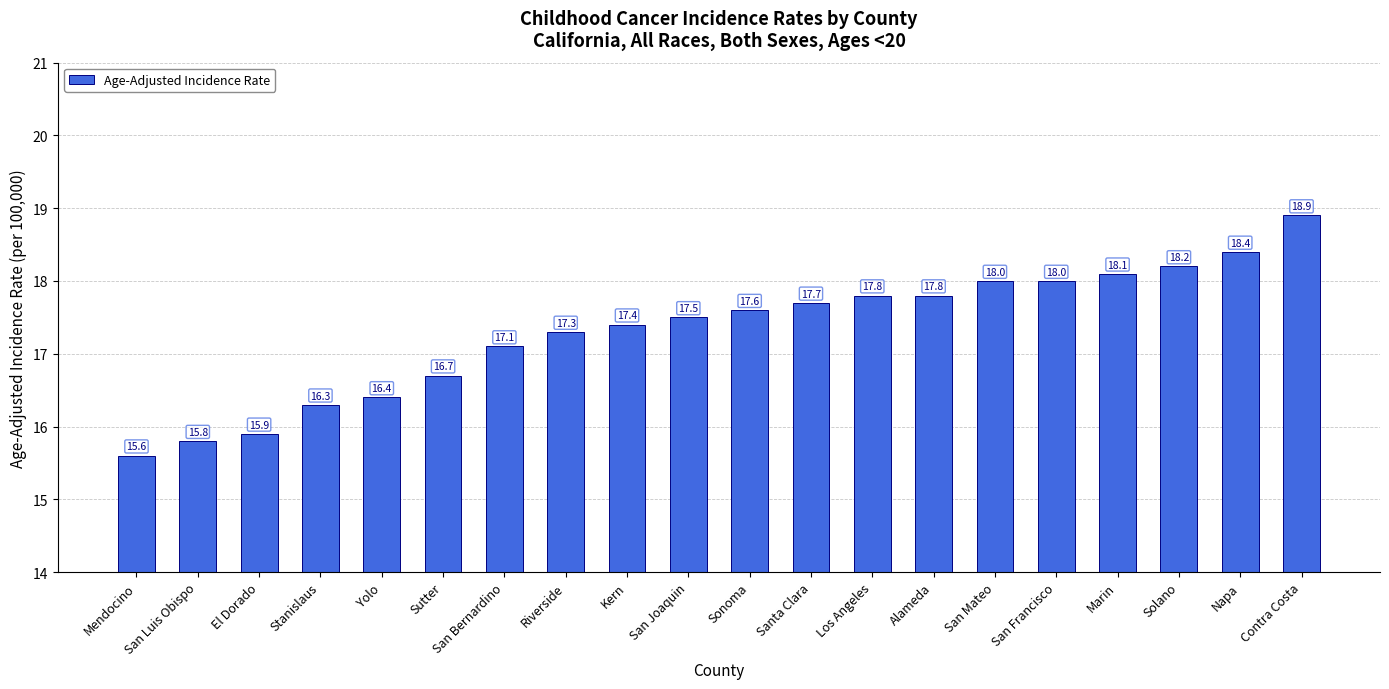

True or false: the data shows 15.9 at El Dorado.

True